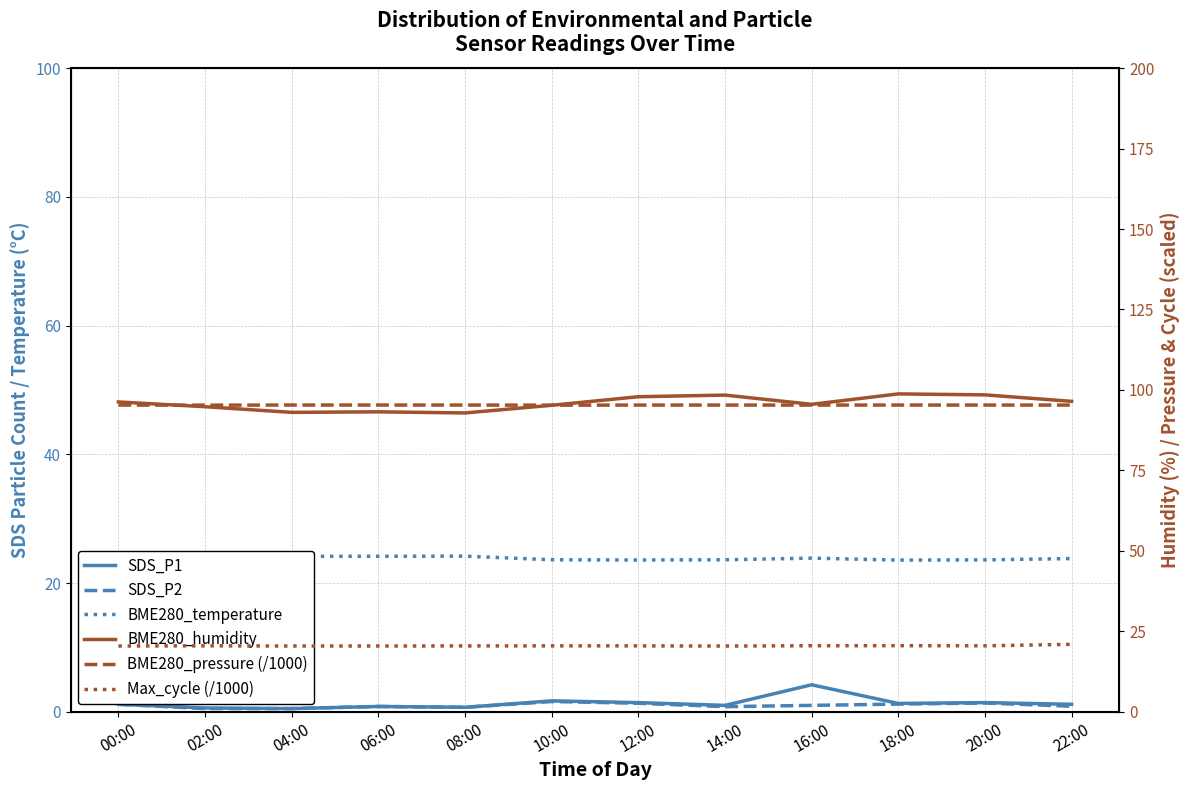

Is the value of Max_cycle (/1000) at 16:00 greater than the value of SDS_P2 at 04:00?

Yes